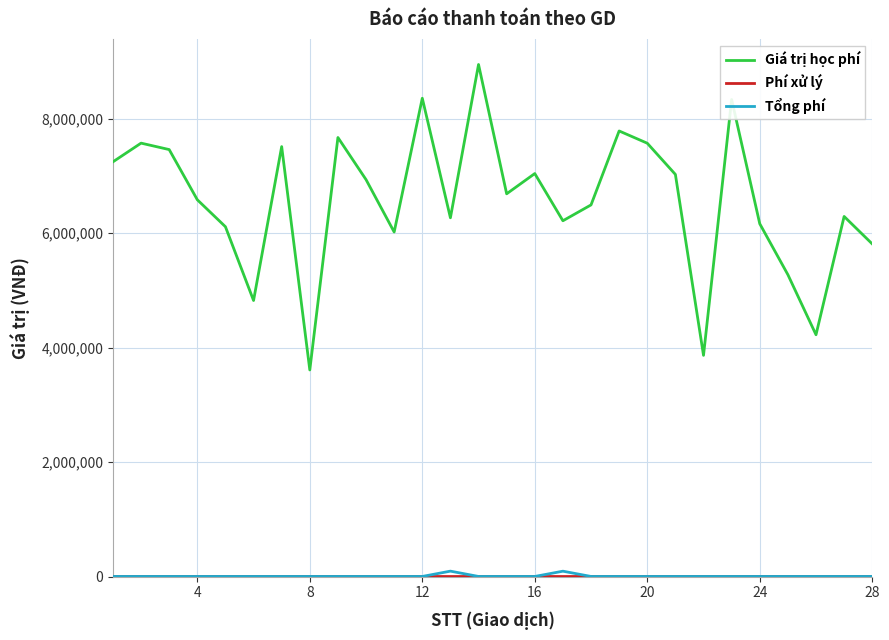

Which series has the largest total across all categories?

Giá trị học phí